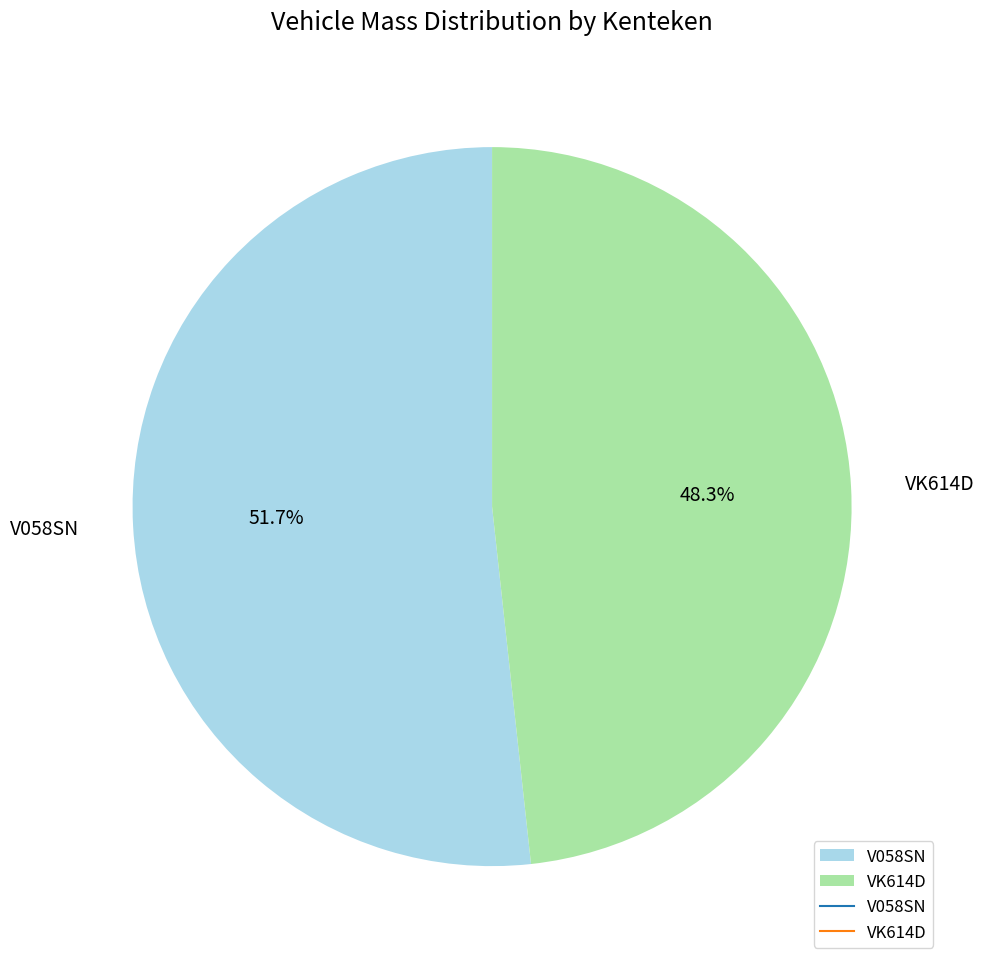

What is the ratio of the value at VK614D to the value at V058SN?

0.9